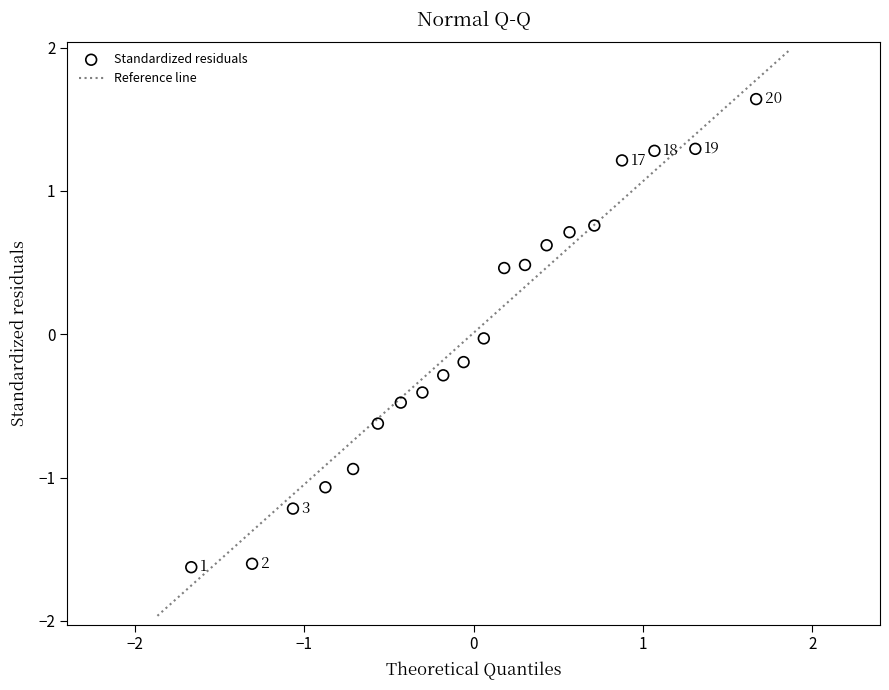

What is the range of Y values (max minus min)?

3.3